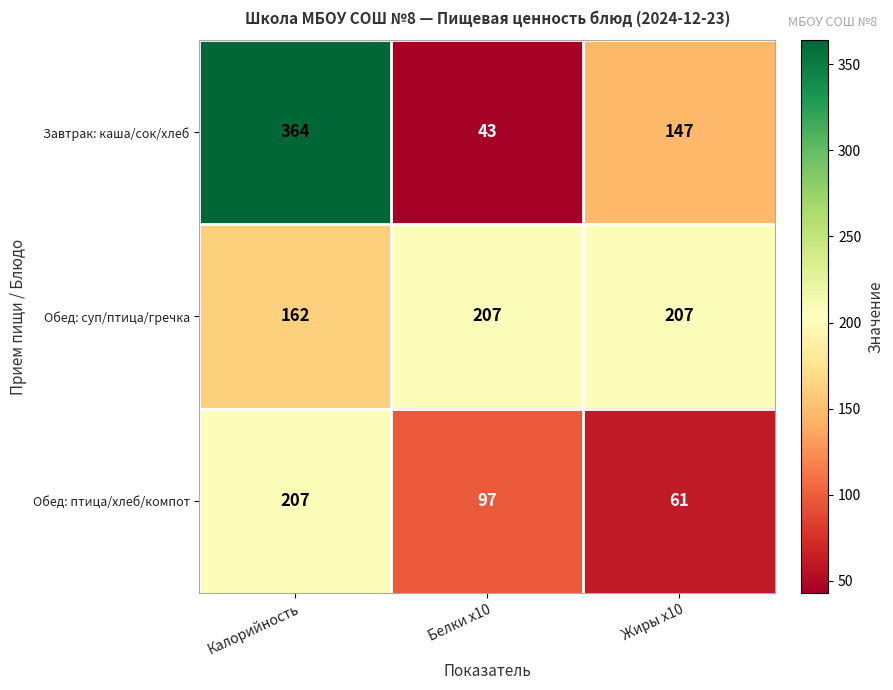

Reading right to left, transcribe all the data shown in this chart.

Завтрак: каша/сок/хлеб: Жиры х10=147	Белки х10=43	Калорийность=364
Обед: суп/птица/гречка: Жиры х10=207	Белки х10=207	Калорийность=162
Обед: птица/хлеб/компот: Жиры х10=61	Белки х10=97	Калорийность=207